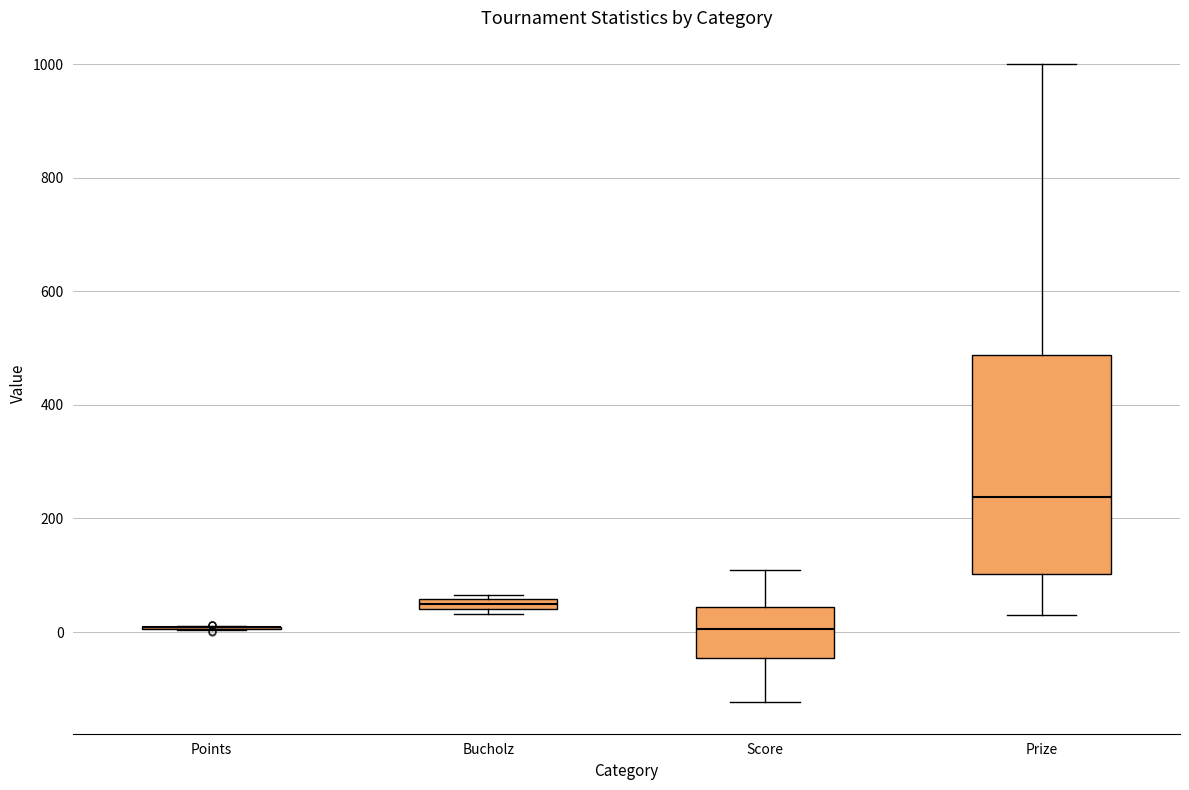

Which box is the tallest, from its lower edge to its upper edge?

Prize